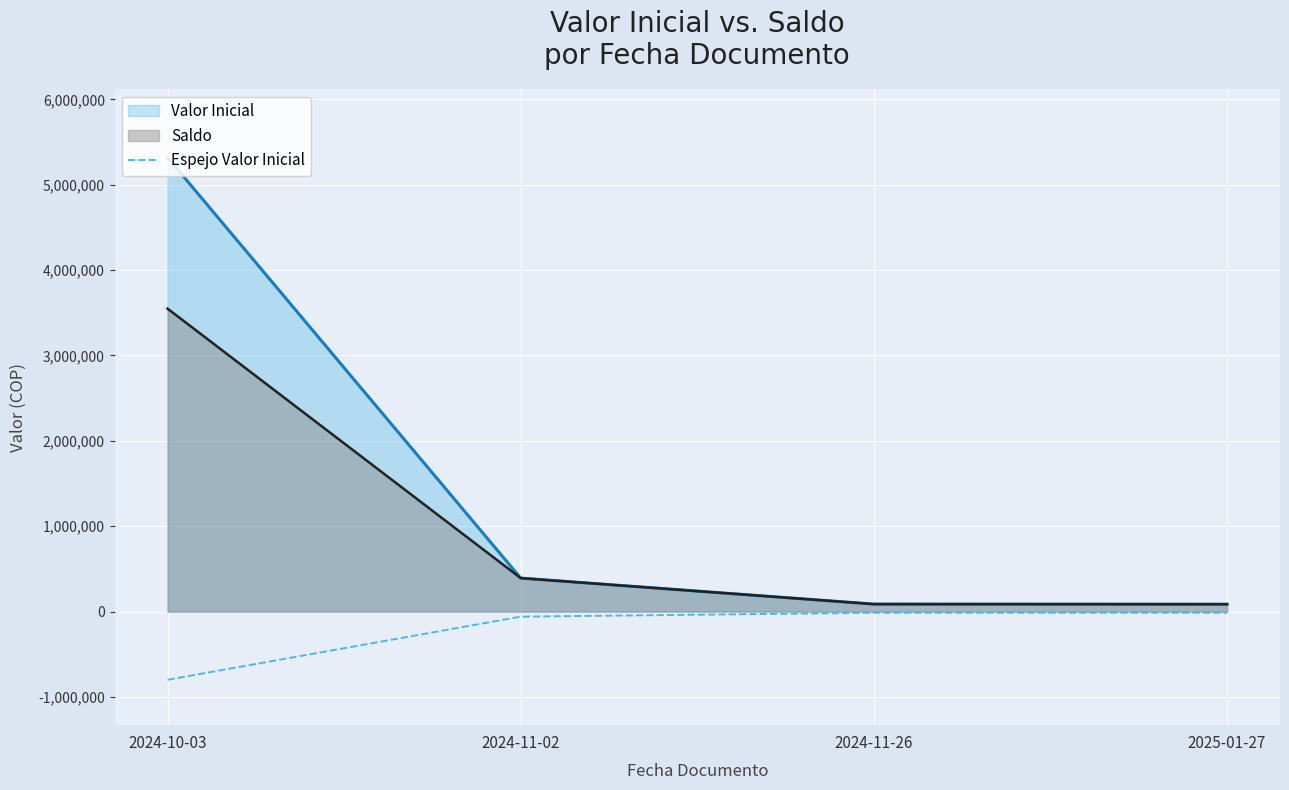

True or false: the data shows -13230.0 at 2024-11-26.

True